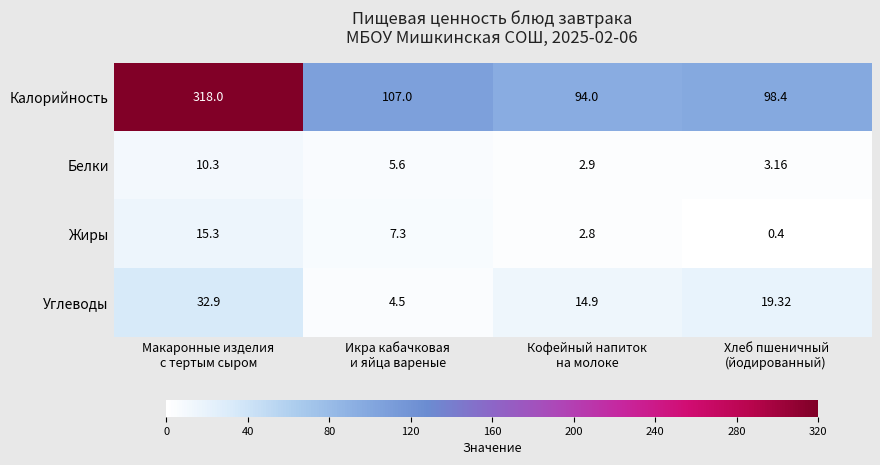

Rank the series by their maximum value, from highest to lowest.

Калорийность, Углеводы, Жиры, Белки